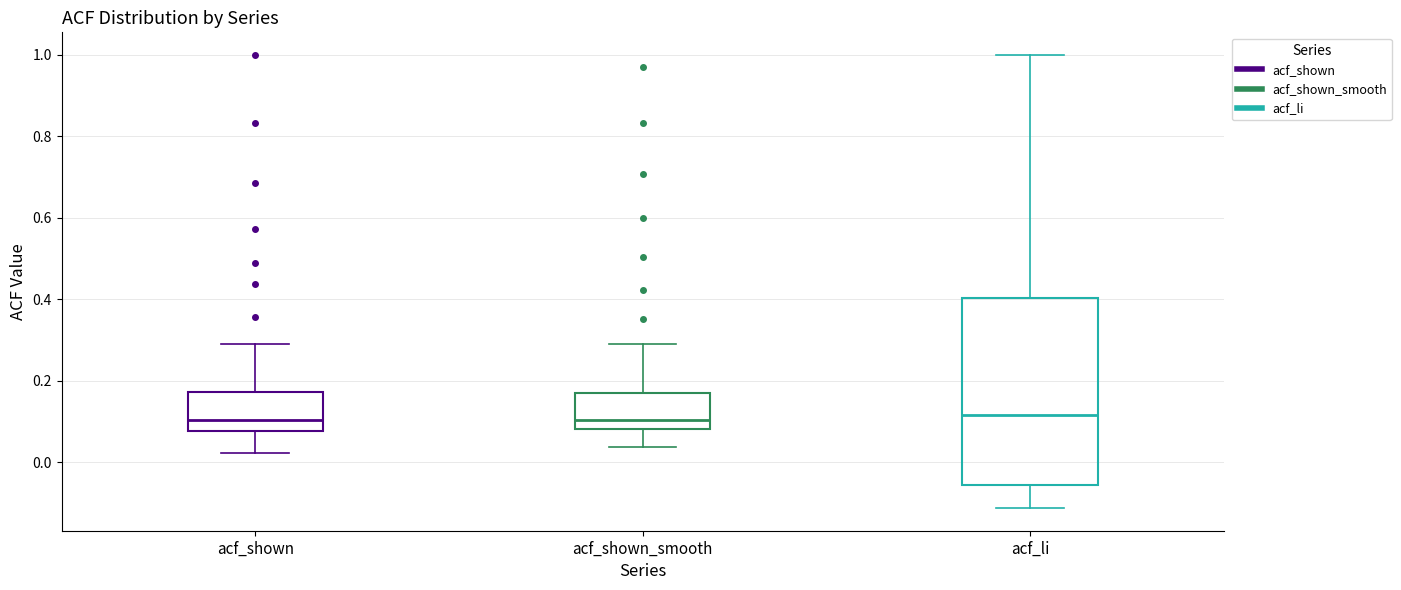

Reading left to right, read every box against the y-axis: the position of its median line, the range the box covers, and the ends of its whiskers. The values are not printed on the chart, so give them approximately, as read against the axis.

acf_shown: median 0.10, box 0.08 to 0.18, whiskers 0.02 to 0.30
acf_shown_smooth: median 0.10, box 0.08 to 0.18, whiskers 0.04 to 0.30
acf_li: median 0.12, box -0.06 to 0.40, whiskers -0.12 to 1.00